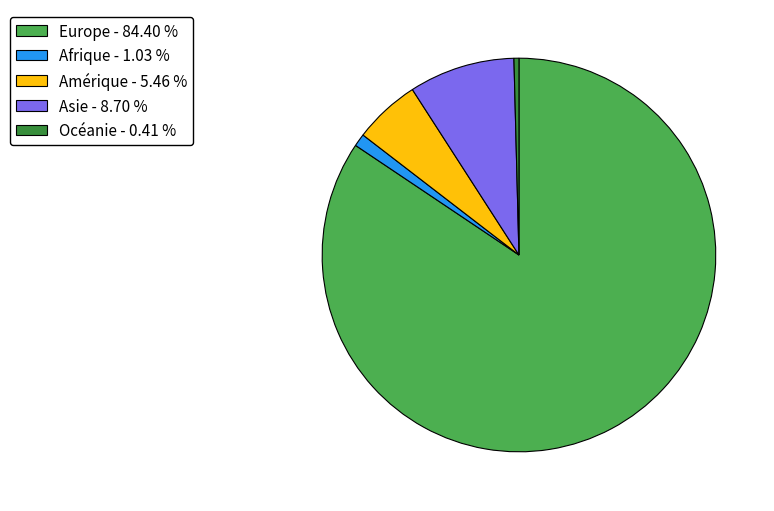

What is the ratio of the value at Amérique - 5.46 % to the value at Asie - 8.70 %?

0.6